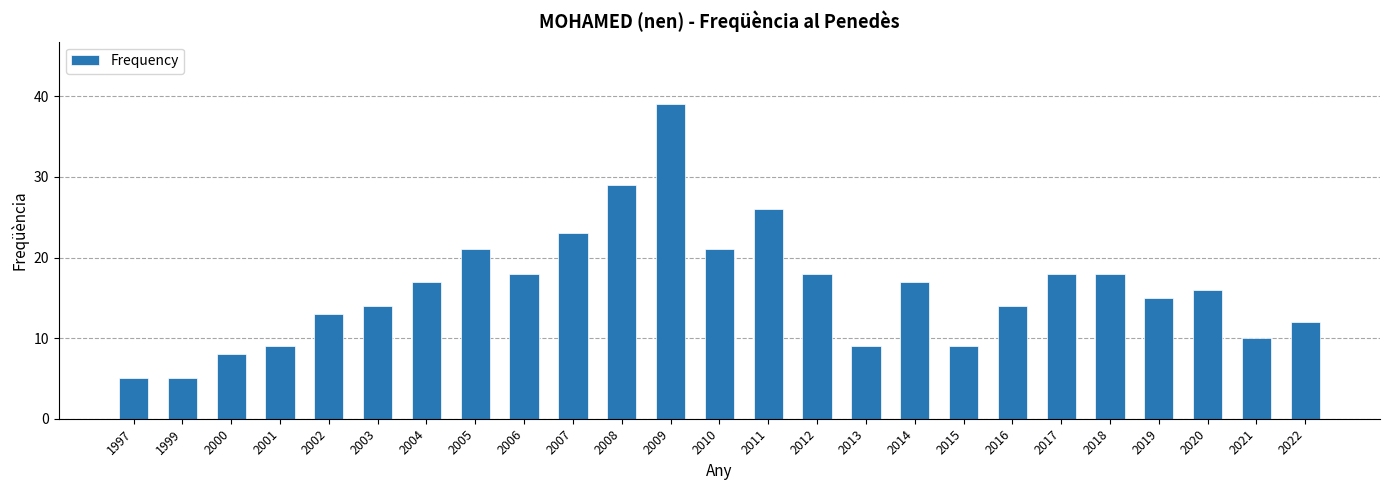

Reading left to right, extract all data points from this chart.

5	5	8	9	13	14	17	21	18	23	29	39	21	26	18	9	17	9	14	18	18	15	16	10	12